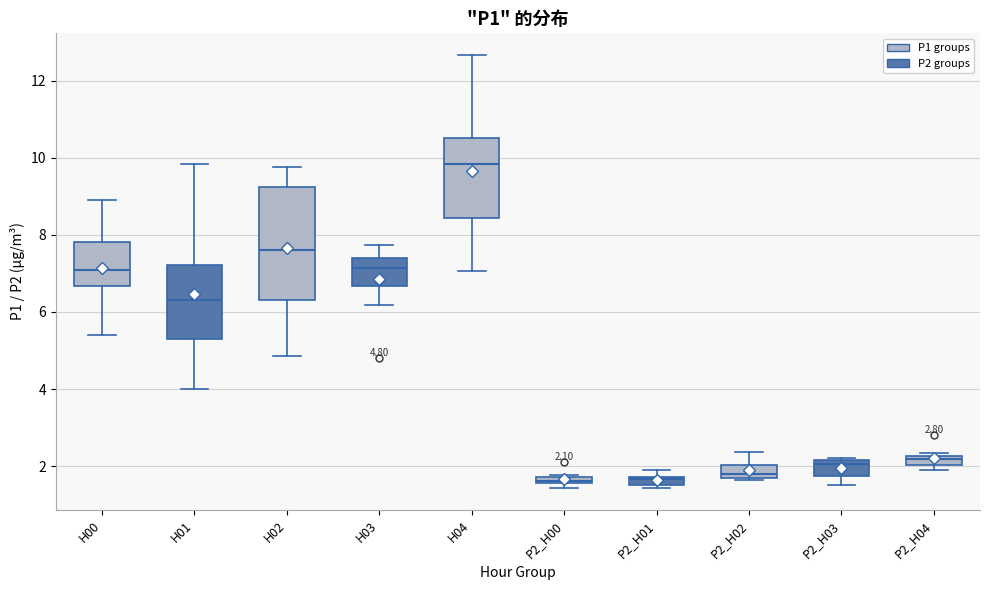

Comparing the boxes themselves (not the whiskers), which one is the tallest?

H02